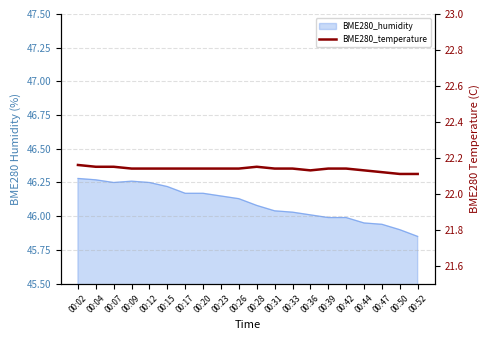

Count the values in the range 22 to 23.

20